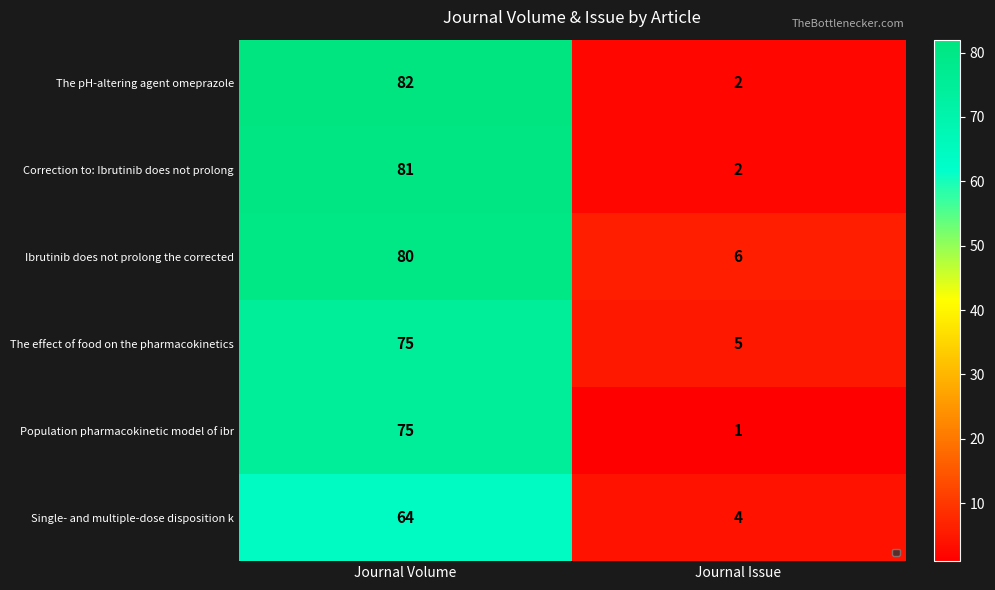

Where is Correction to: Ibrutinib does not prolong nearest to the value 41?

Journal Issue